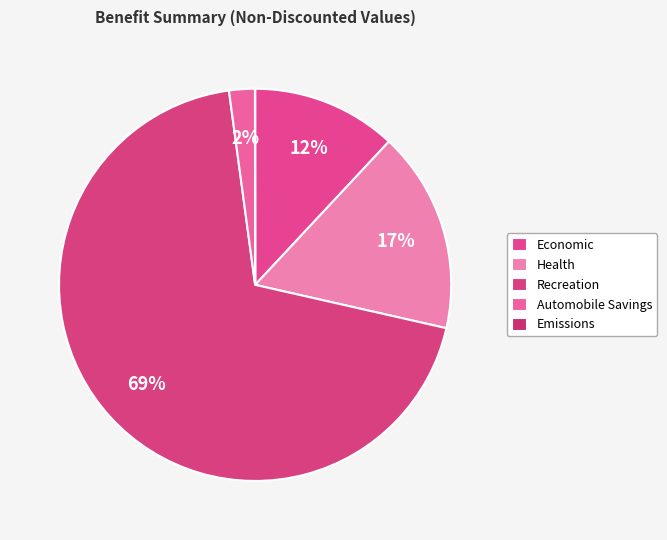

Which has a higher value, Automobile Savings or Health?

Health